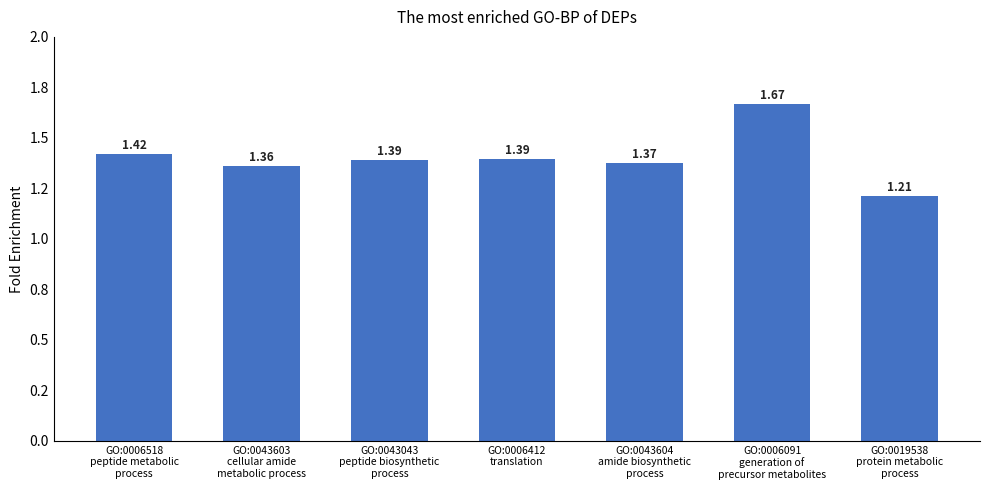

True or false: the data shows 1.7 at GO:0019538
protein metabolic
process.

False